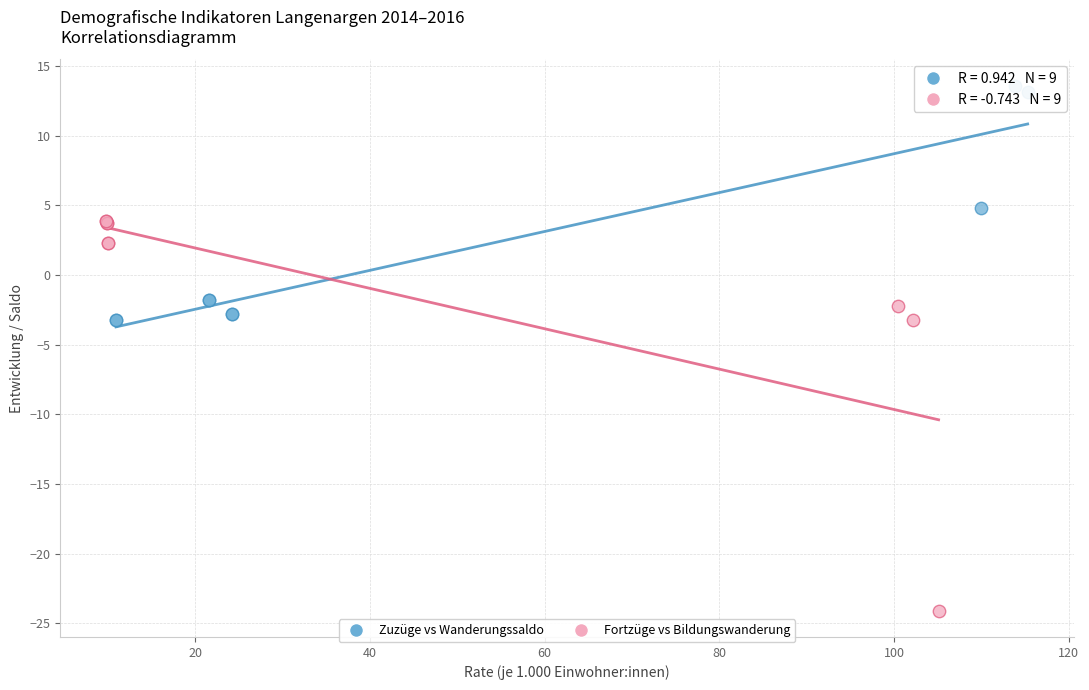

Which series reaches the minimum Y coordinate?

Fortzüge vs Bildungswanderung